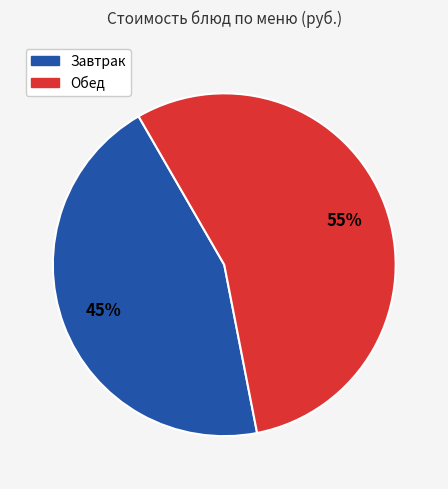

Combined, do Обед and Завтрак account for over 50%?

Yes